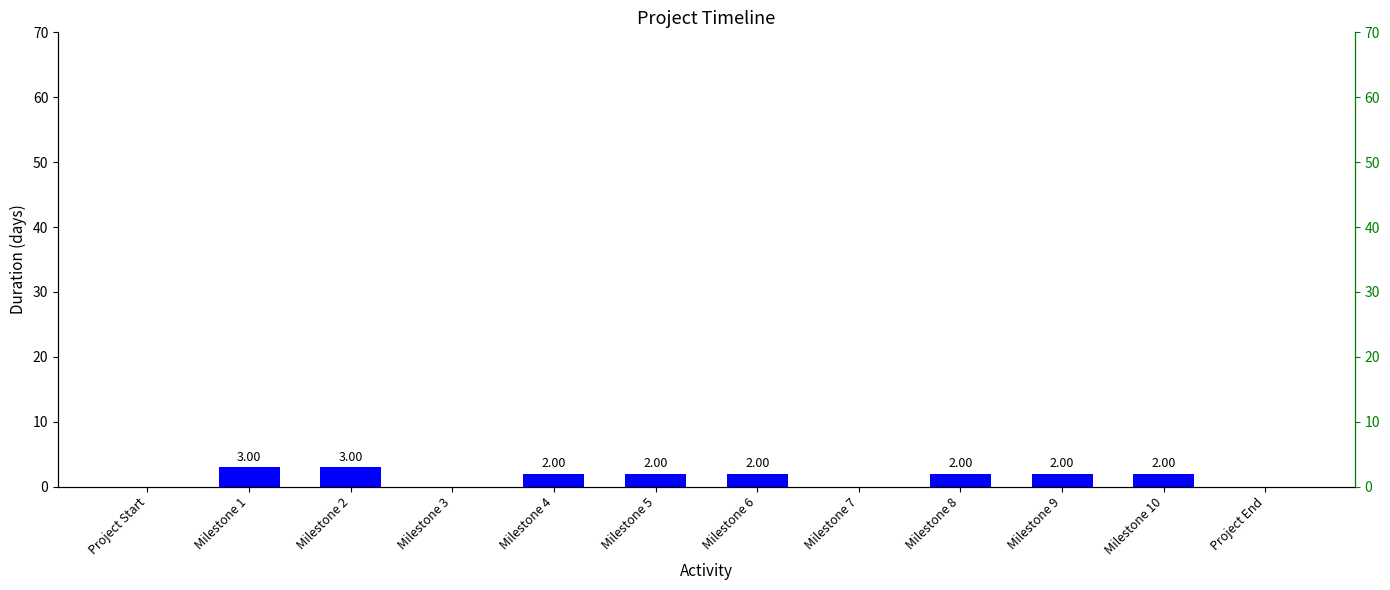

Reading left to right, list all the values displayed in this chart.

0	3	3	0	2	2	2	0	2	2	2	0